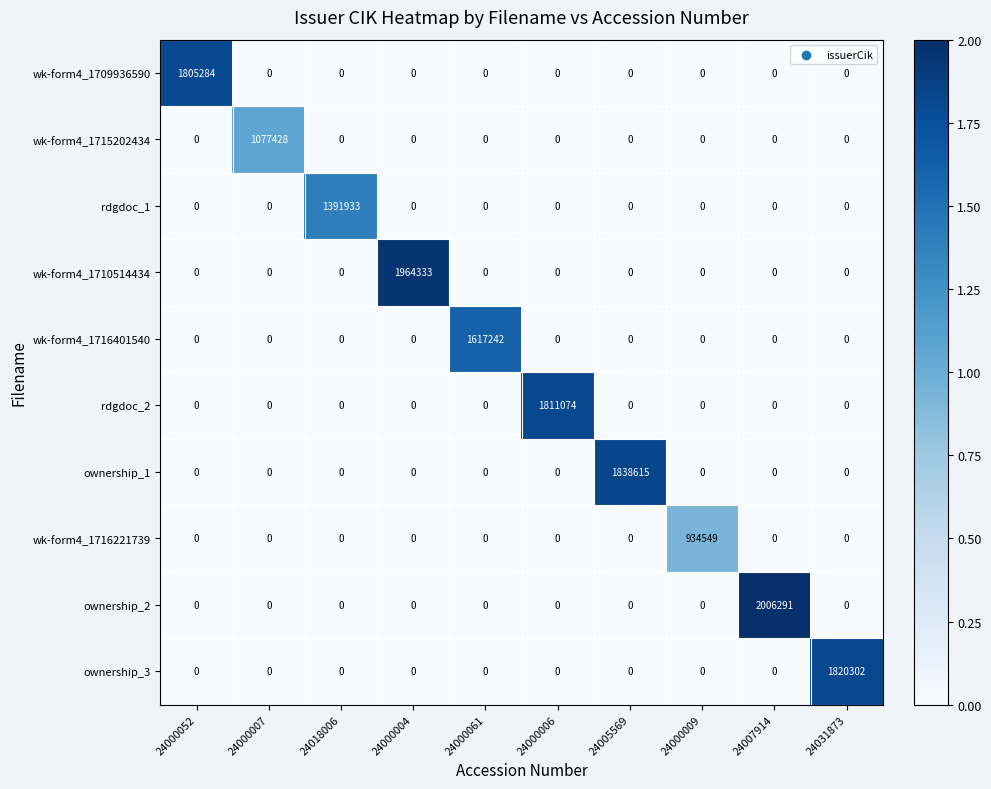

What is the difference between the maximum and minimum values in the wk-form4_1709936590 series?

1805284